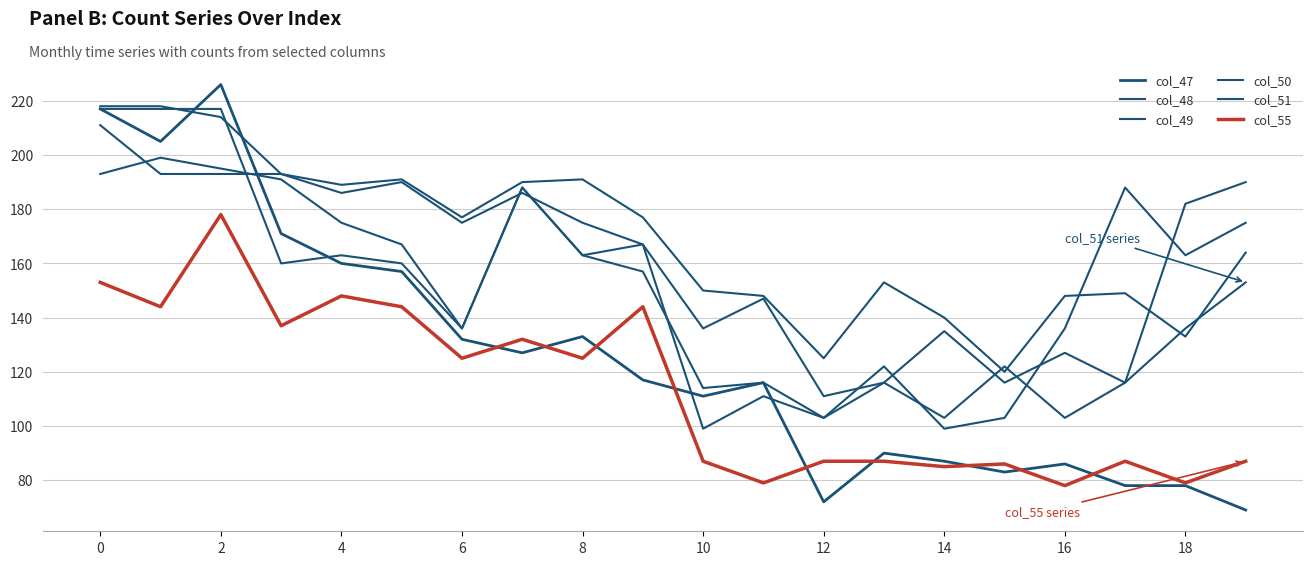

True or false: col_49 and col_48 cross at least once.

True